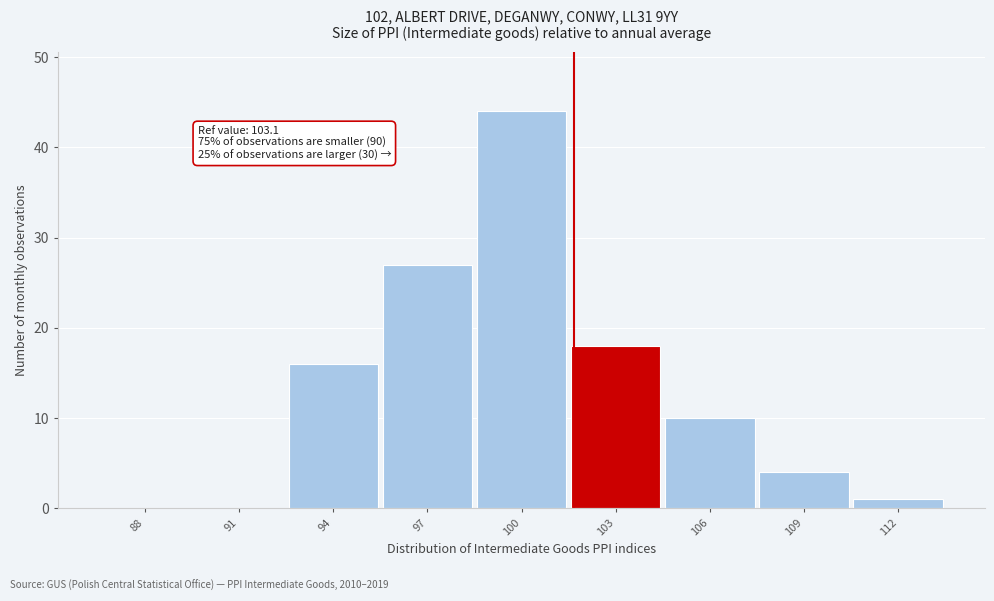

Reading left to right, transcribe all the data shown in this chart.

88=0	91=0	94=16	97=27	100=44	103=18	106=10	109=4	112=1